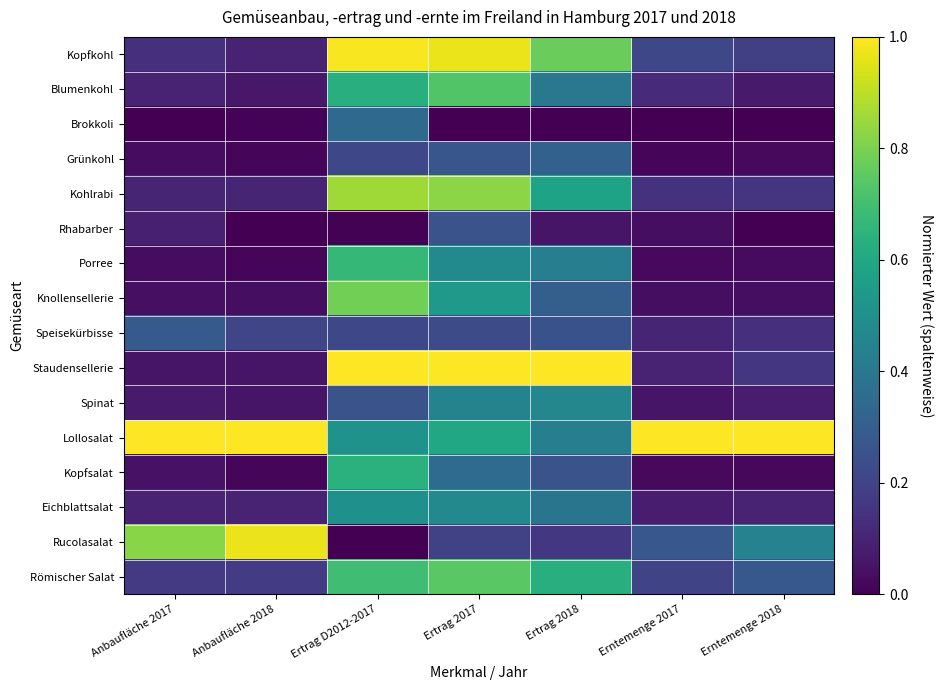

Which series has the largest range (max minus min)?

Rucolasalat